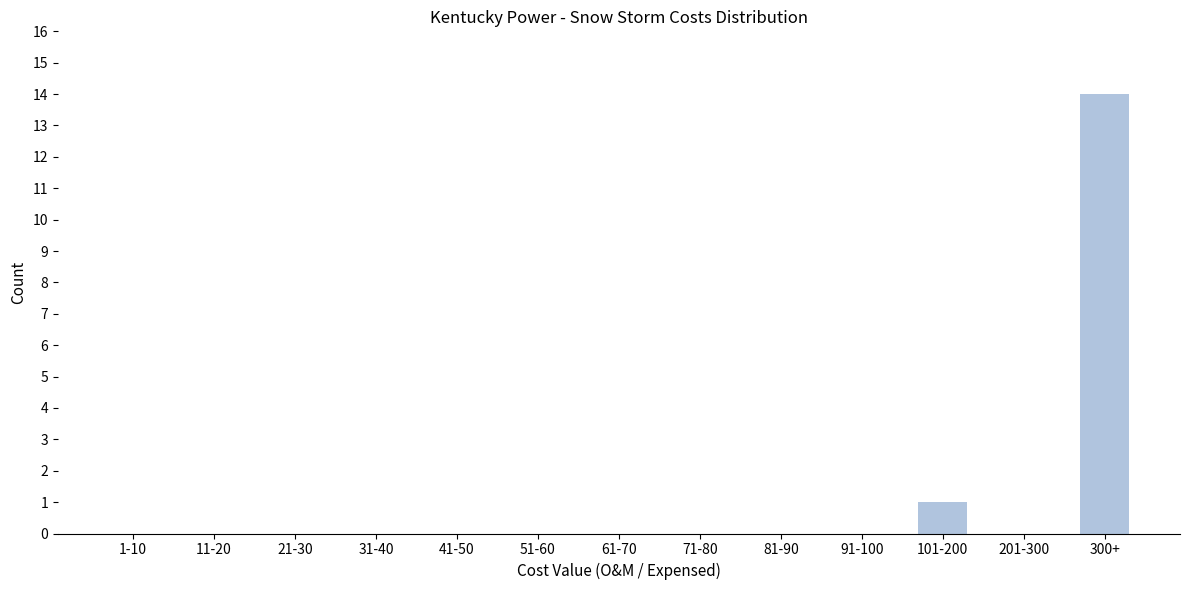

Reading left to right, what are all the values shown in this chart?

1-10=0	11-20=0	21-30=0	31-40=0	41-50=0	51-60=0	61-70=0	71-80=0	81-90=0	91-100=0	101-200=1	201-300=0	300+=14